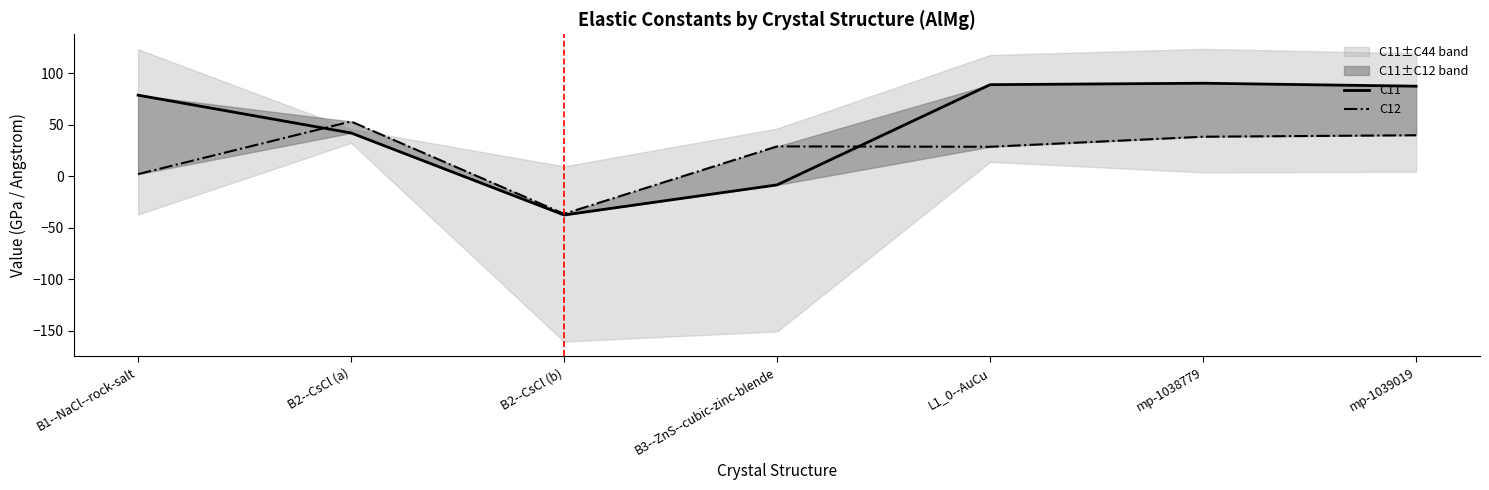

Which series ends up on top after the final intersection of C11 and C12?

C11